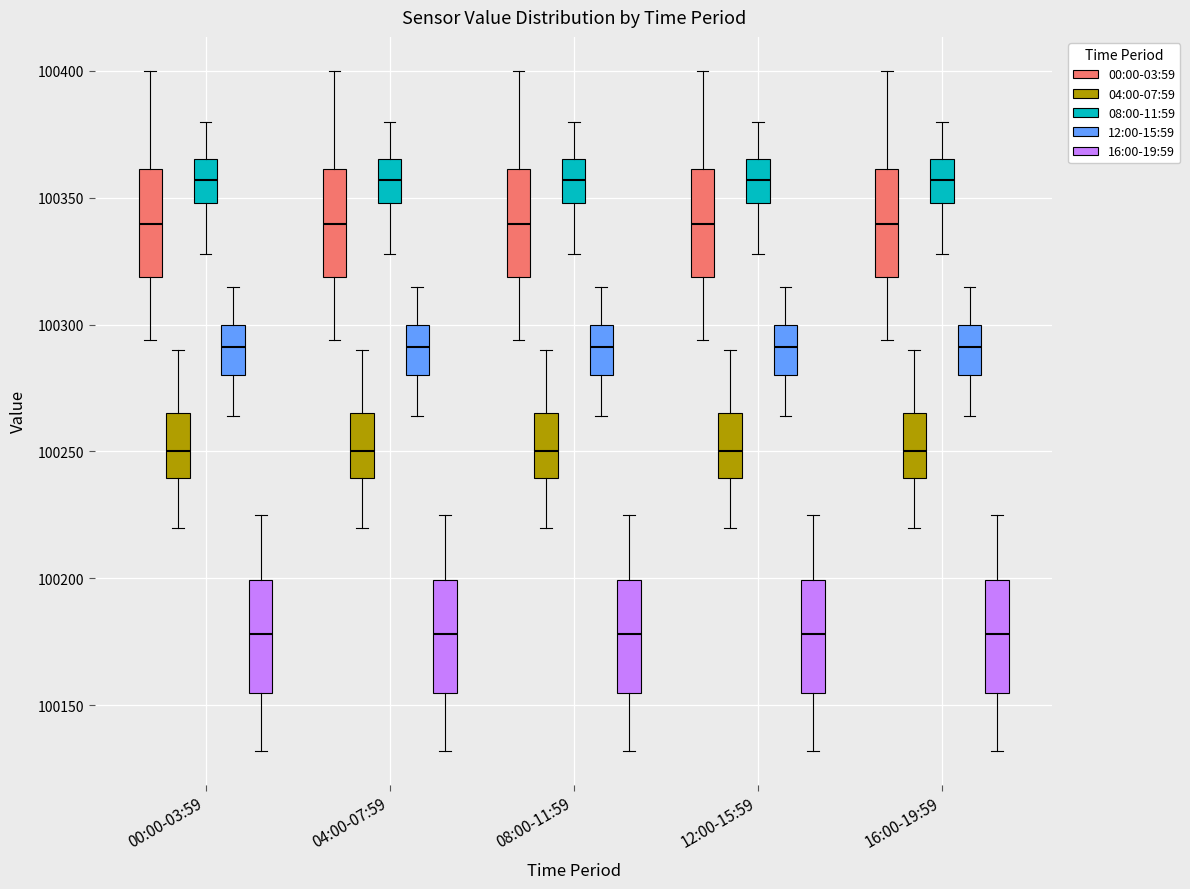

Reading left to right, read every box against the y-axis: the position of its median line, the range the box covers, and the ends of its whiskers. The values are not printed on the chart, so give them approximately, as read against the axis.

00:00-03:59 (00:00-03:59): median 100340, box 100320 to 100360, whiskers 100295 to 100400
00:00-03:59 (04:00-07:59): median 100250, box 100240 to 100265, whiskers 100220 to 100290
00:00-03:59 (08:00-11:59): median 100355, box 100350 to 100365, whiskers 100330 to 100380
00:00-03:59 (12:00-15:59): median 100290, box 100280 to 100300, whiskers 100265 to 100315
00:00-03:59 (16:00-19:59): median 100180, box 100155 to 100200, whiskers 100130 to 100225
04:00-07:59 (00:00-03:59): median 100340, box 100320 to 100360, whiskers 100295 to 100400
04:00-07:59 (04:00-07:59): median 100250, box 100240 to 100265, whiskers 100220 to 100290
04:00-07:59 (08:00-11:59): median 100355, box 100350 to 100365, whiskers 100330 to 100380
04:00-07:59 (12:00-15:59): median 100290, box 100280 to 100300, whiskers 100265 to 100315
04:00-07:59 (16:00-19:59): median 100180, box 100155 to 100200, whiskers 100130 to 100225
08:00-11:59 (00:00-03:59): median 100340, box 100320 to 100360, whiskers 100295 to 100400
08:00-11:59 (04:00-07:59): median 100250, box 100240 to 100265, whiskers 100220 to 100290
08:00-11:59 (08:00-11:59): median 100355, box 100350 to 100365, whiskers 100330 to 100380
08:00-11:59 (12:00-15:59): median 100290, box 100280 to 100300, whiskers 100265 to 100315
08:00-11:59 (16:00-19:59): median 100180, box 100155 to 100200, whiskers 100130 to 100225
12:00-15:59 (00:00-03:59): median 100340, box 100320 to 100360, whiskers 100295 to 100400
12:00-15:59 (04:00-07:59): median 100250, box 100240 to 100265, whiskers 100220 to 100290
12:00-15:59 (08:00-11:59): median 100355, box 100350 to 100365, whiskers 100330 to 100380
12:00-15:59 (12:00-15:59): median 100290, box 100280 to 100300, whiskers 100265 to 100315
12:00-15:59 (16:00-19:59): median 100180, box 100155 to 100200, whiskers 100130 to 100225
16:00-19:59 (00:00-03:59): median 100340, box 100320 to 100360, whiskers 100295 to 100400
16:00-19:59 (04:00-07:59): median 100250, box 100240 to 100265, whiskers 100220 to 100290
16:00-19:59 (08:00-11:59): median 100355, box 100350 to 100365, whiskers 100330 to 100380
16:00-19:59 (12:00-15:59): median 100290, box 100280 to 100300, whiskers 100265 to 100315
16:00-19:59 (16:00-19:59): median 100180, box 100155 to 100200, whiskers 100130 to 100225